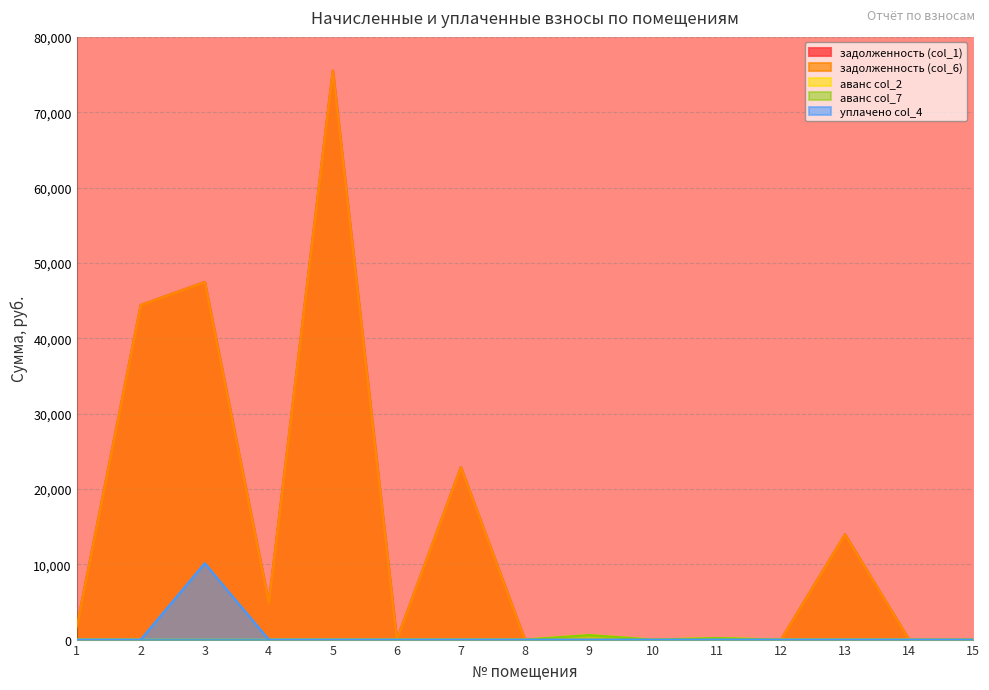

At which category does the chart reach its minimum across all series?

6